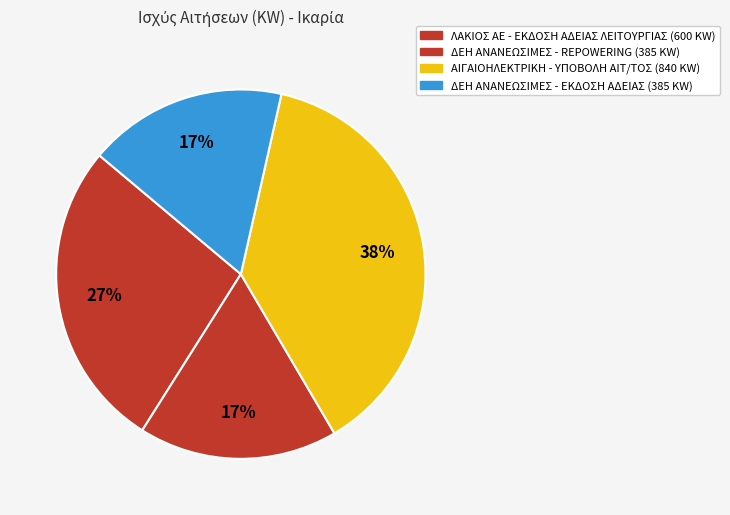

Count the number of slices in the pie.

4